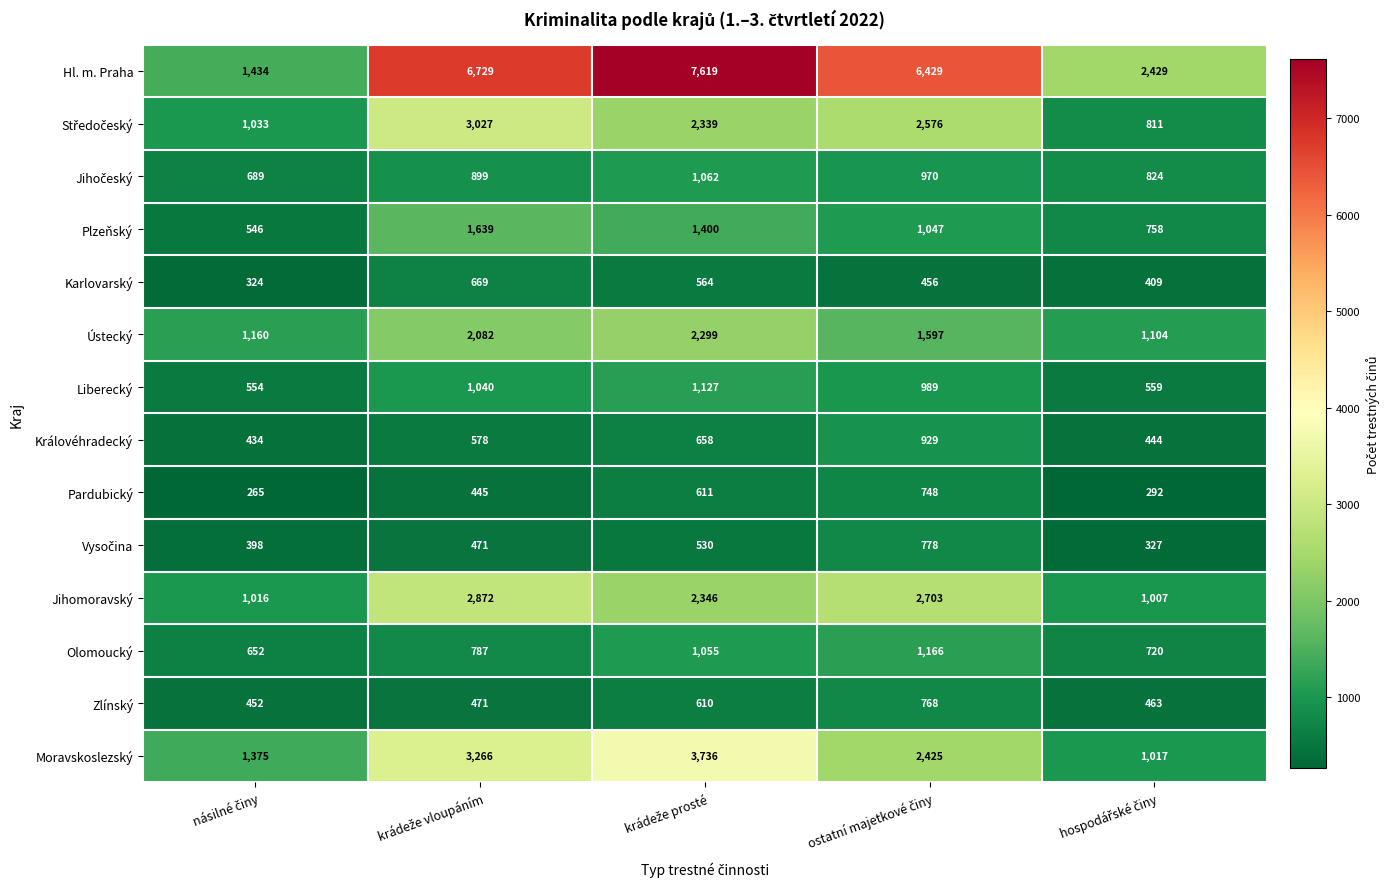

What is the maximum value for Ústecký?

2299